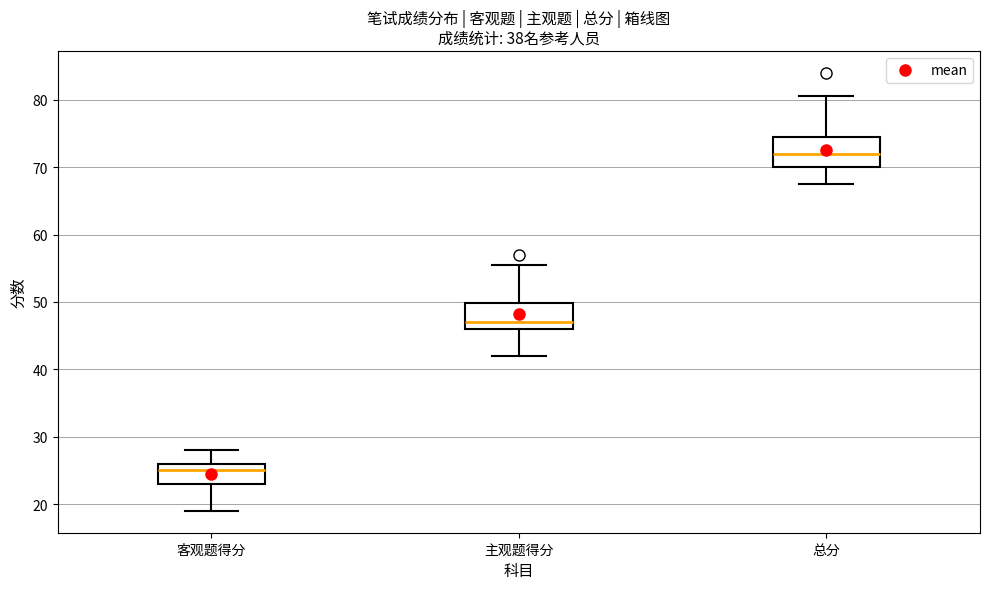

Reading left to right, read every box against the y-axis: the position of its median line, the range the box covers, and the ends of its whiskers. The values are not printed on the chart, so give them approximately, as read against the axis.

客观题得分: median 25, box 23 to 26, whiskers 19 to 28
主观题得分: median 47, box 46 to 50, whiskers 42 to 56
总分: median 72, box 70 to 75, whiskers 68 to 81